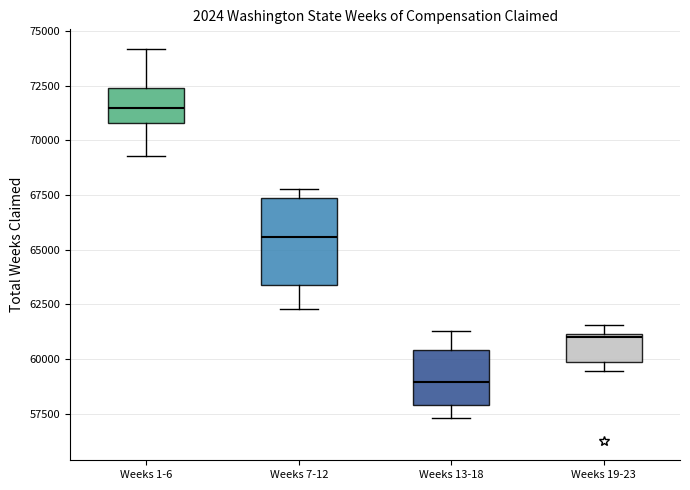

Which box has the lowest median line?

Weeks 13-18